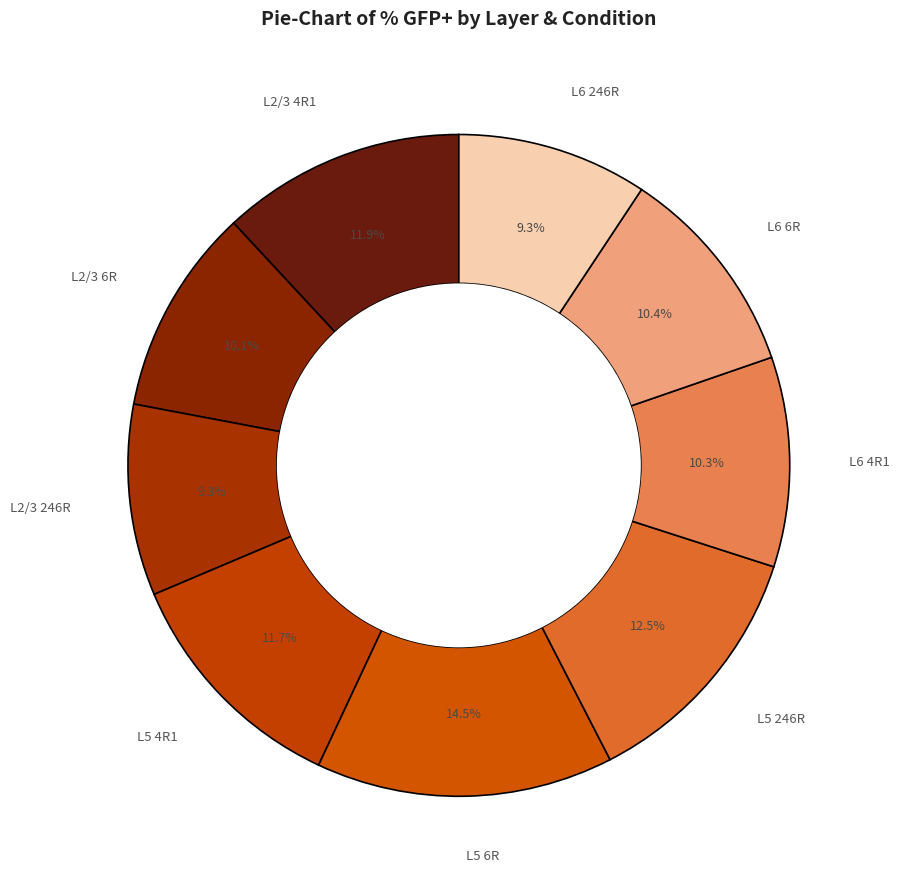

How many slices are in this pie chart?

9